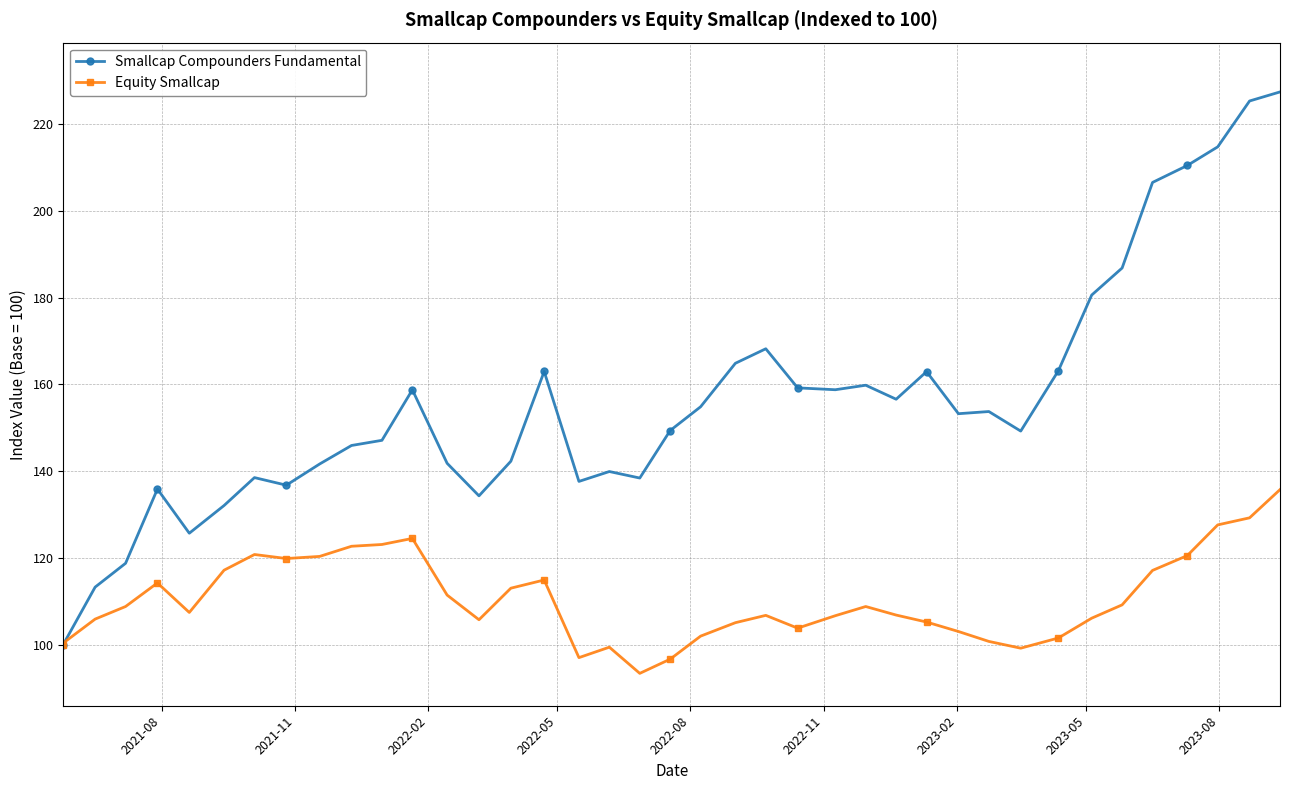

At how many categories does at least one series exceed 144?

24